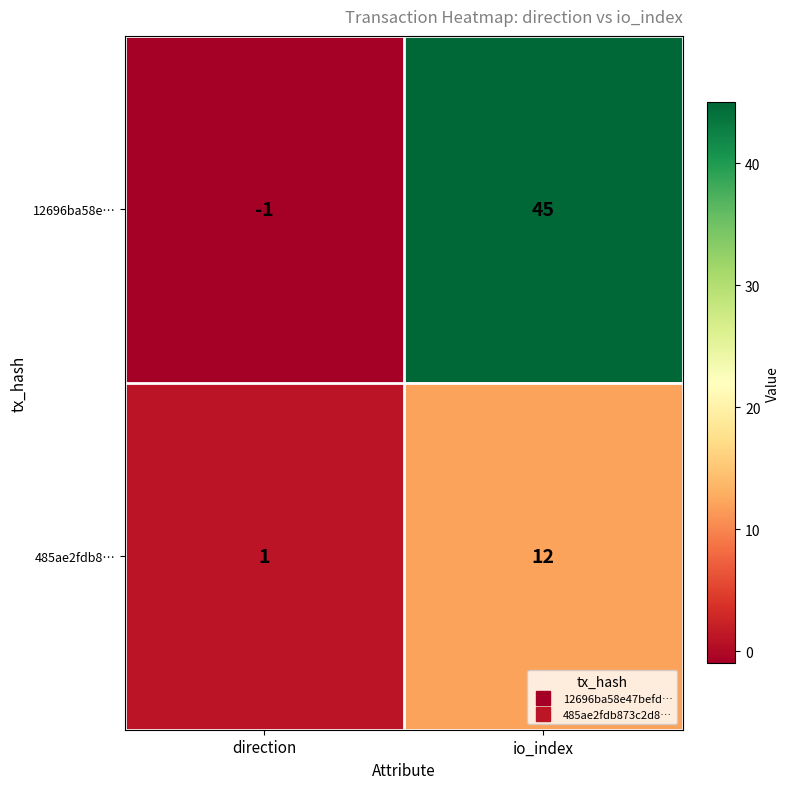

True or false: 485ae2fdb8… has a value of 21 at io_index.

False